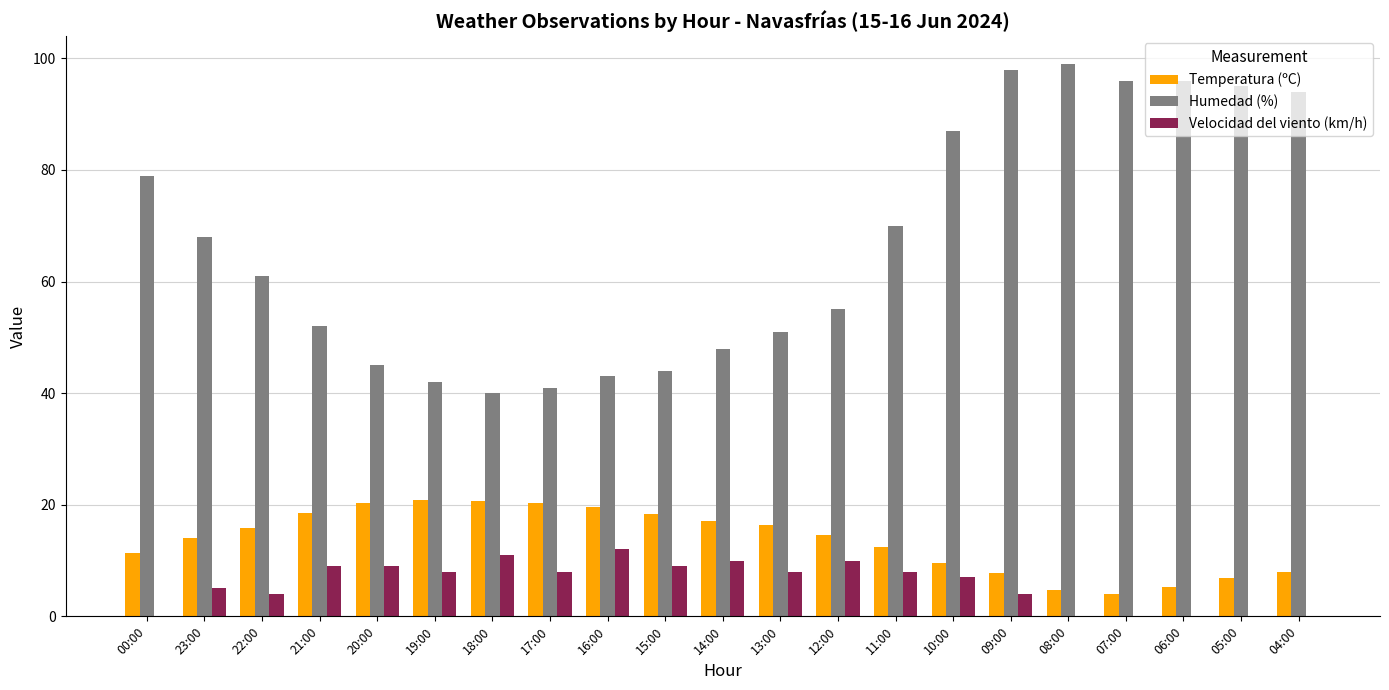

What is the maximum value shown in the chart?

99.0